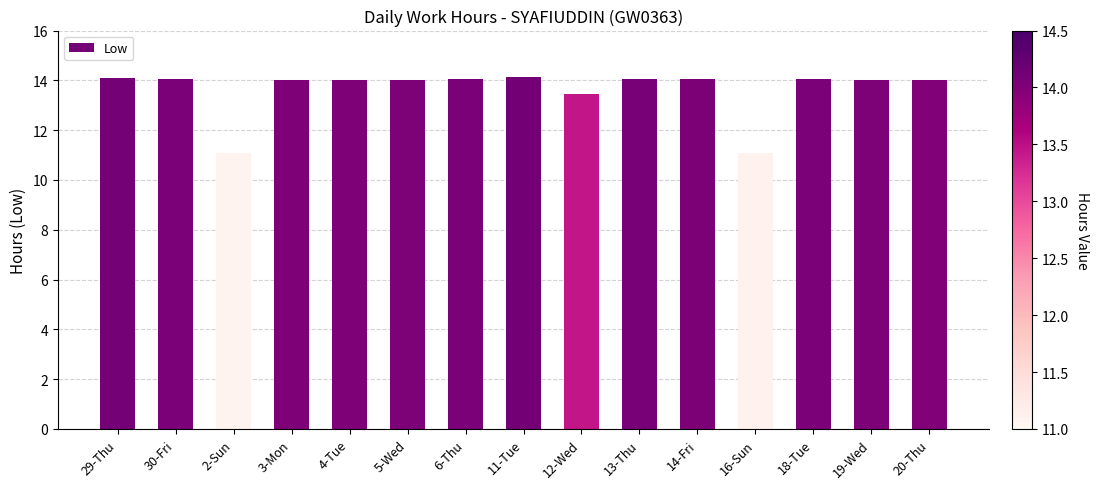

What is the sum of all values?

204.2